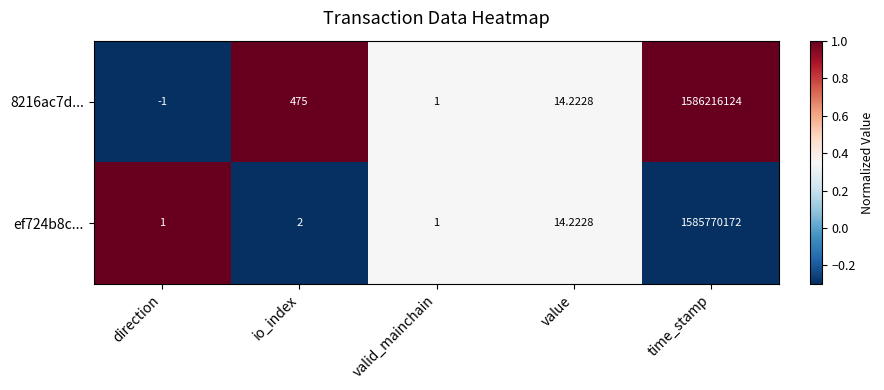

Is the value of 8216ac7d... at time_stamp greater than the value of ef724b8c... at value?

Yes